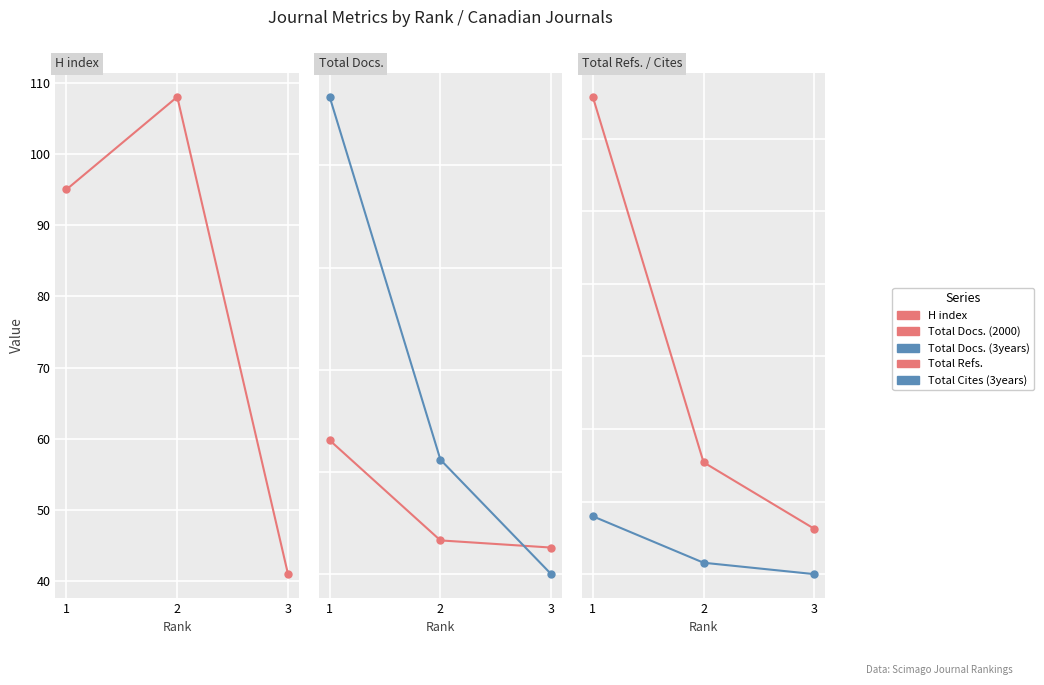

Which series has the largest total across all categories?

Total Refs.